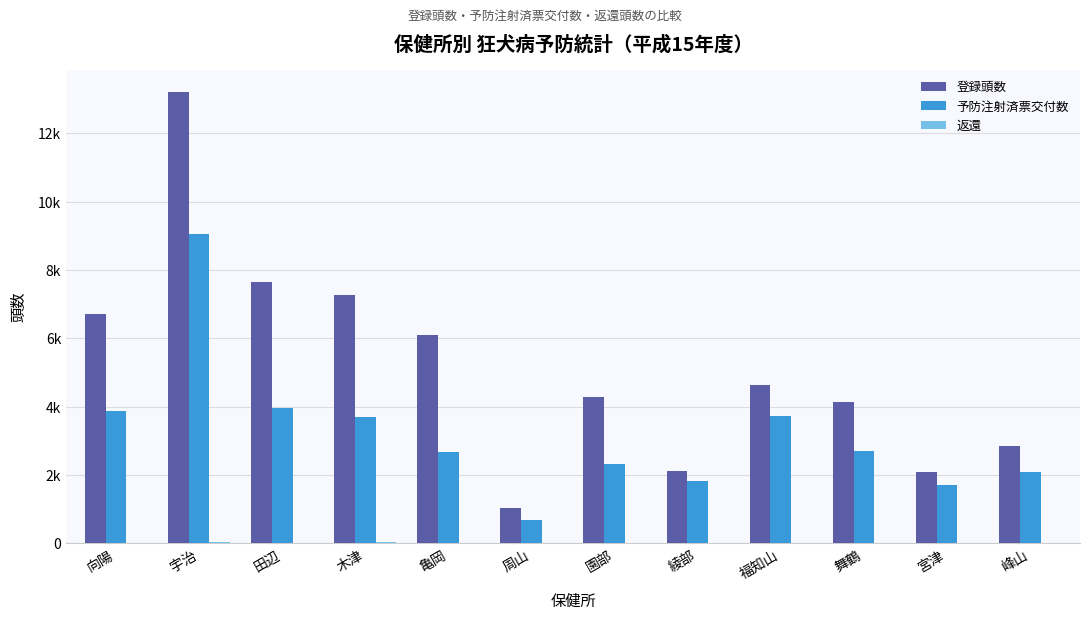

Are the bars grouped side by side (vs. stacked)?

Yes